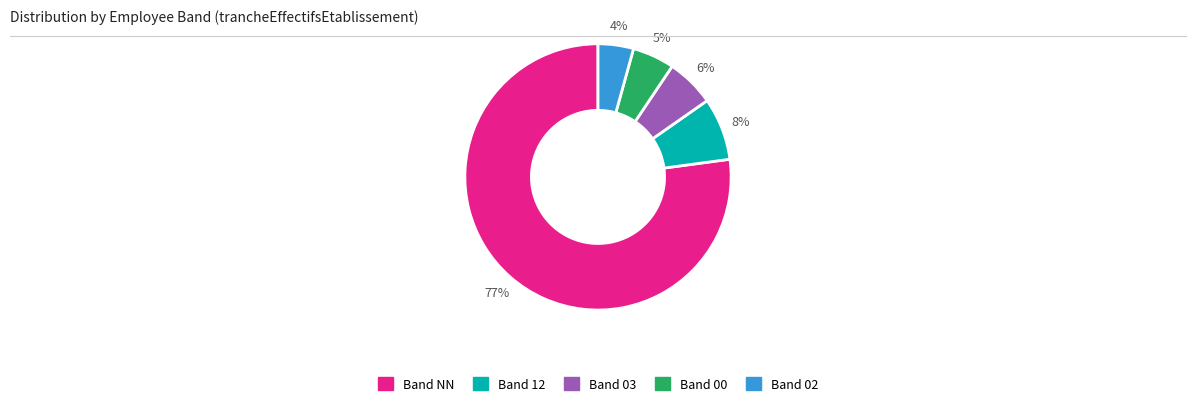

To the nearest percent, what is the difference between the largest and smallest slice percentages?

73%